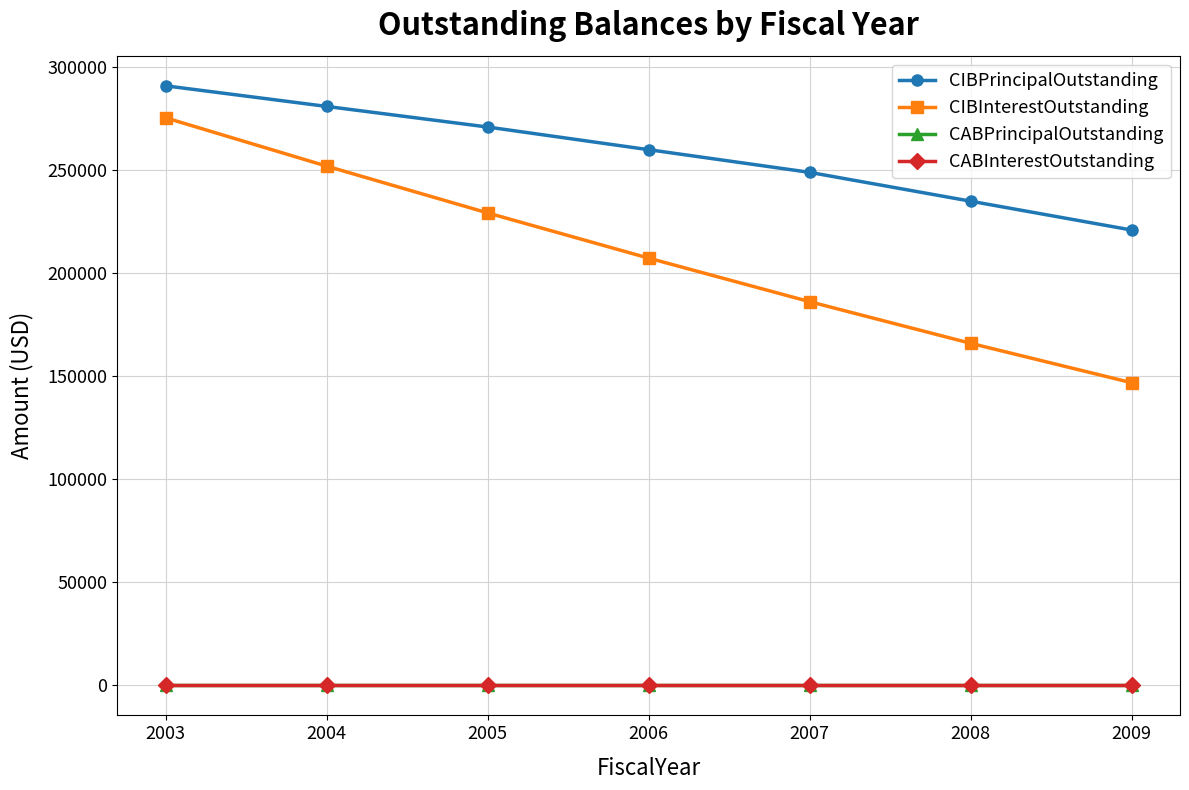

Is this an area chart (filled region under the line)?

No